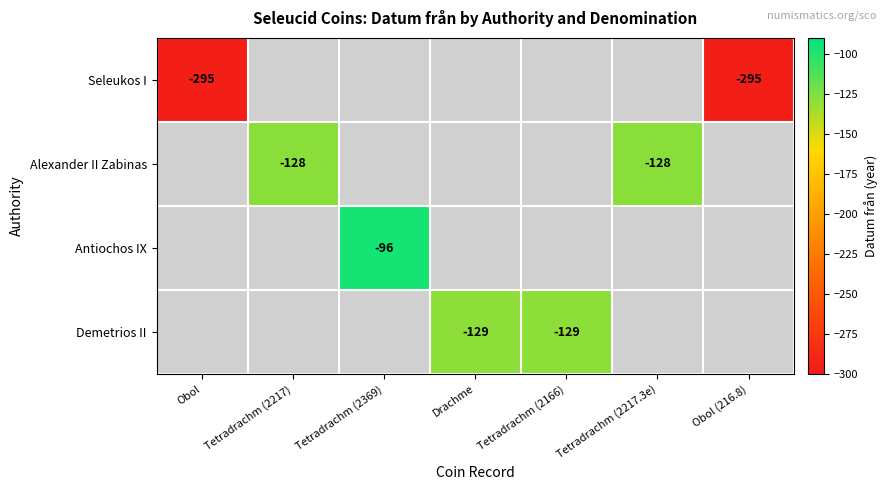

What is the minimum value shown in the chart?

-295.0